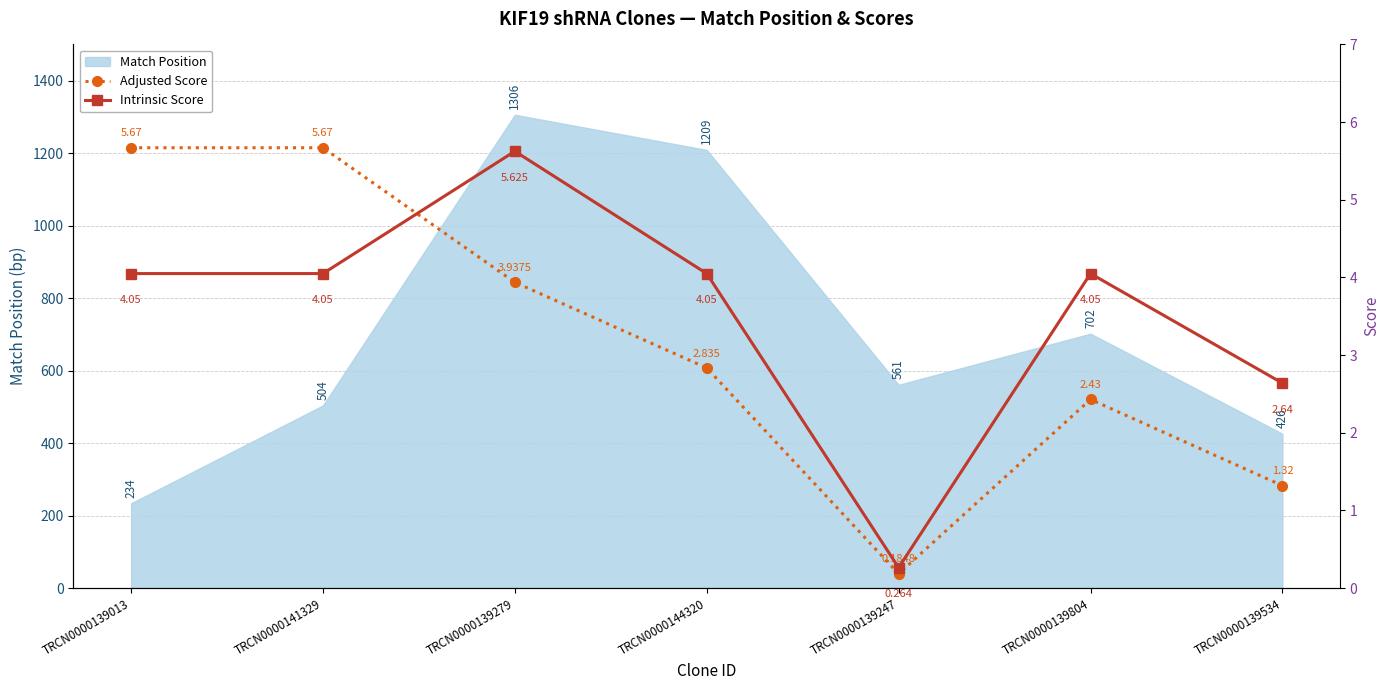

Between TRCN0000139247 and TRCN0000139279, which is larger?

TRCN0000139279